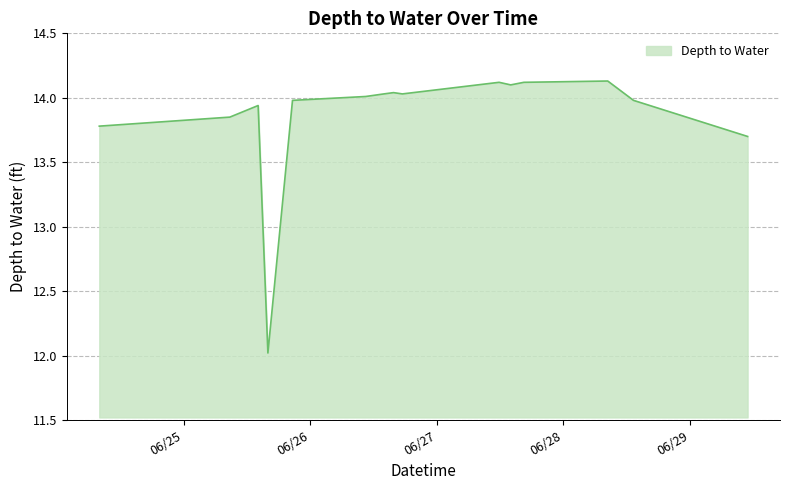

What is the difference between the maximum and minimum values?

2.1